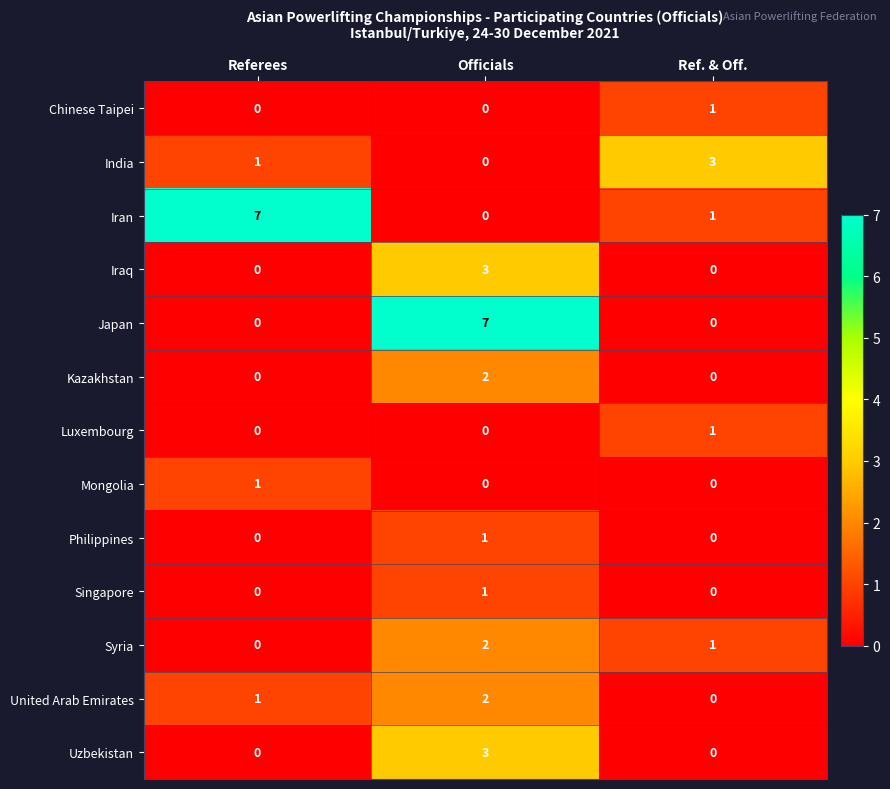

True or false: Iraq has a value of 2 at Officials.

False